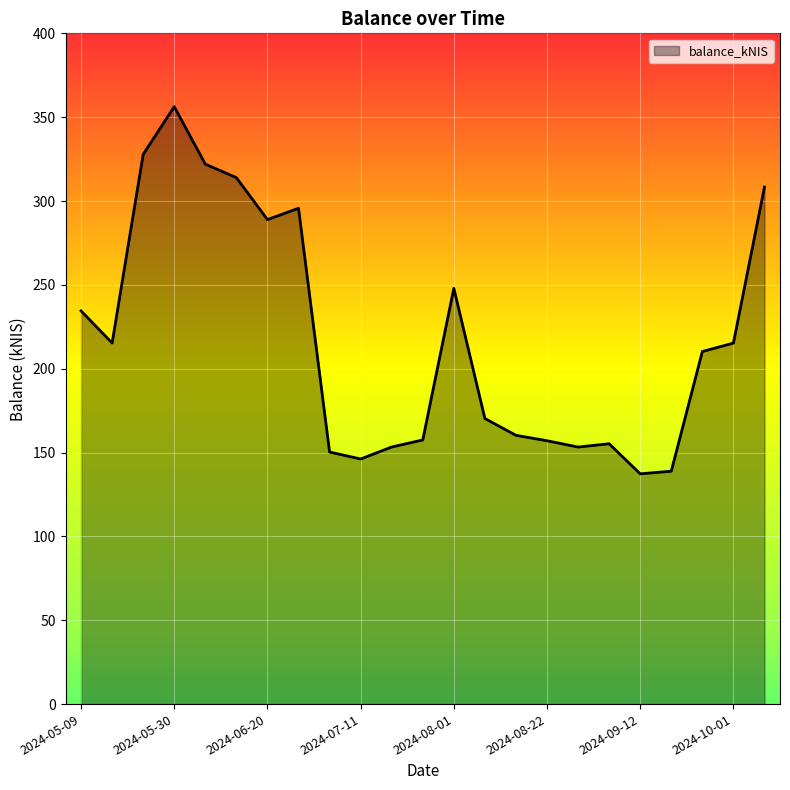

What is the minimum value shown in the chart?

137.3